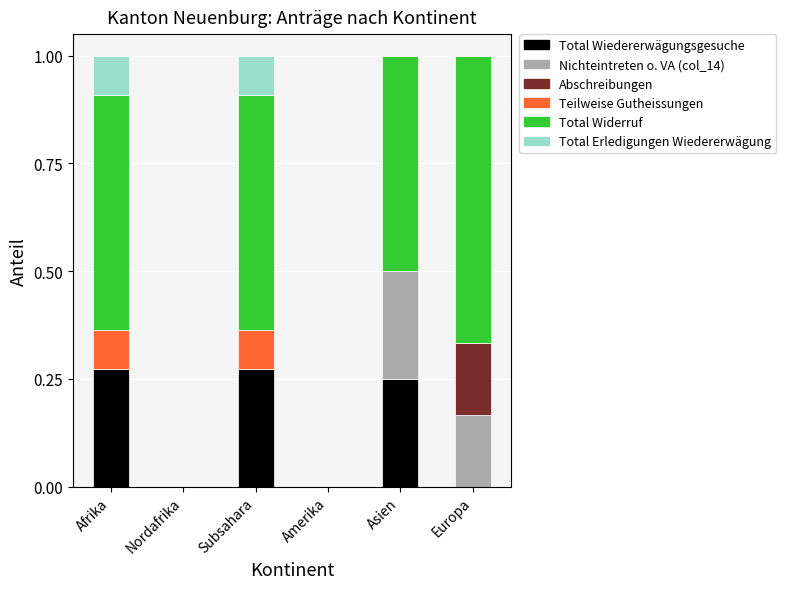

What are all the series names shown in the legend?

Total Wiedererwägungsgesuche, Nichteintreten o. VA (col_14), Abschreibungen, Teilweise Gutheissungen, Total Widerruf, Total Erledigungen Wiedererwägung